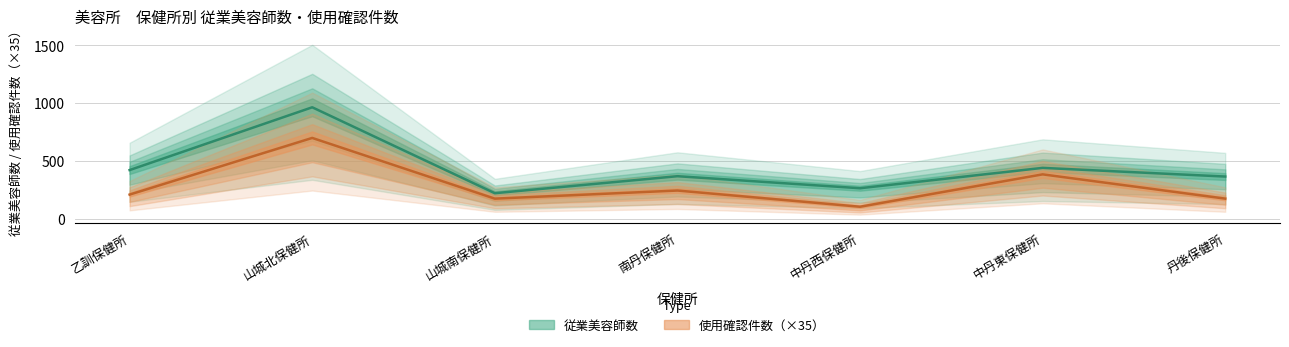

How many data points in 使用確認件数 are above 210?

3